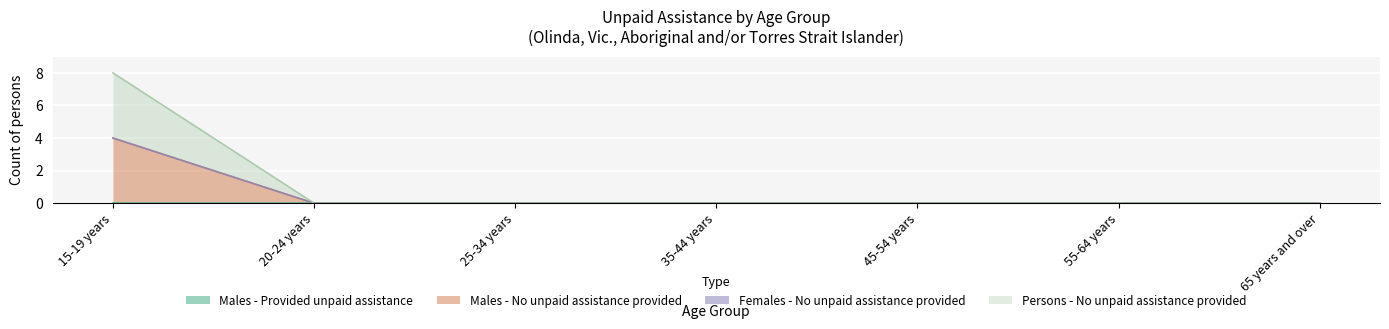

How many Males - No unpaid assistance provided values are between 0 and 1?

6